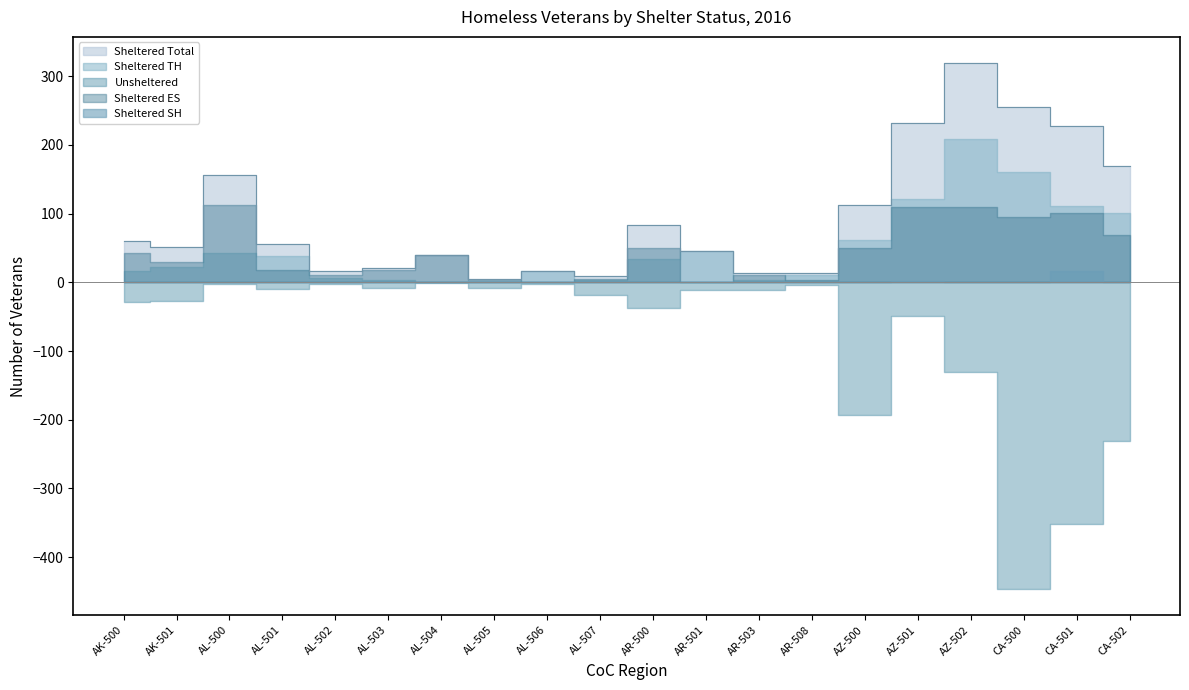

True or false: Sheltered TH has a value of 38 at AL-501.

True